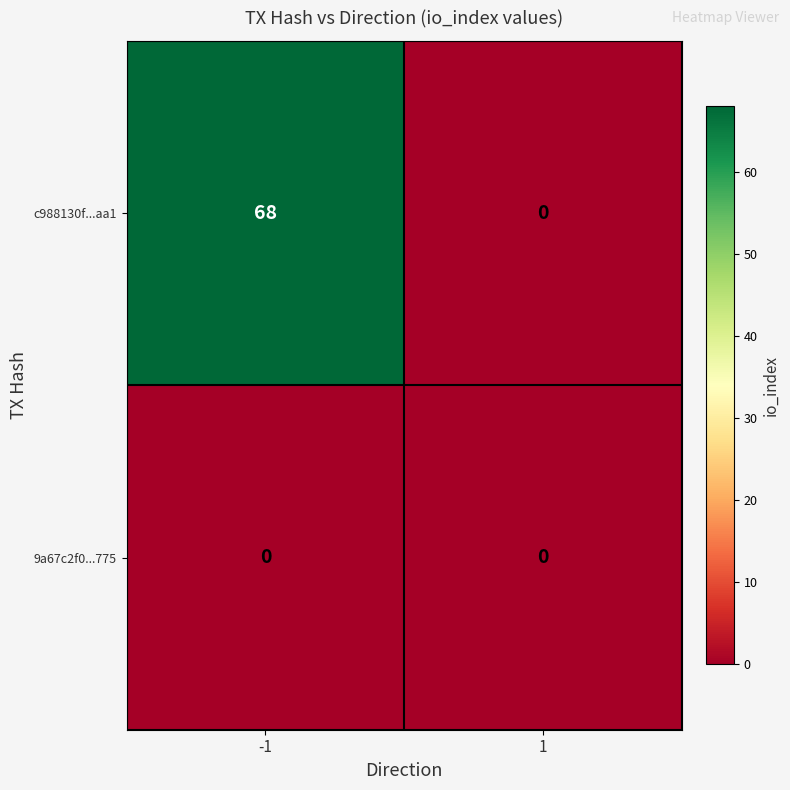

List the series in order of their peak value, highest first.

c988130f...aa1, 9a67c2f0...775